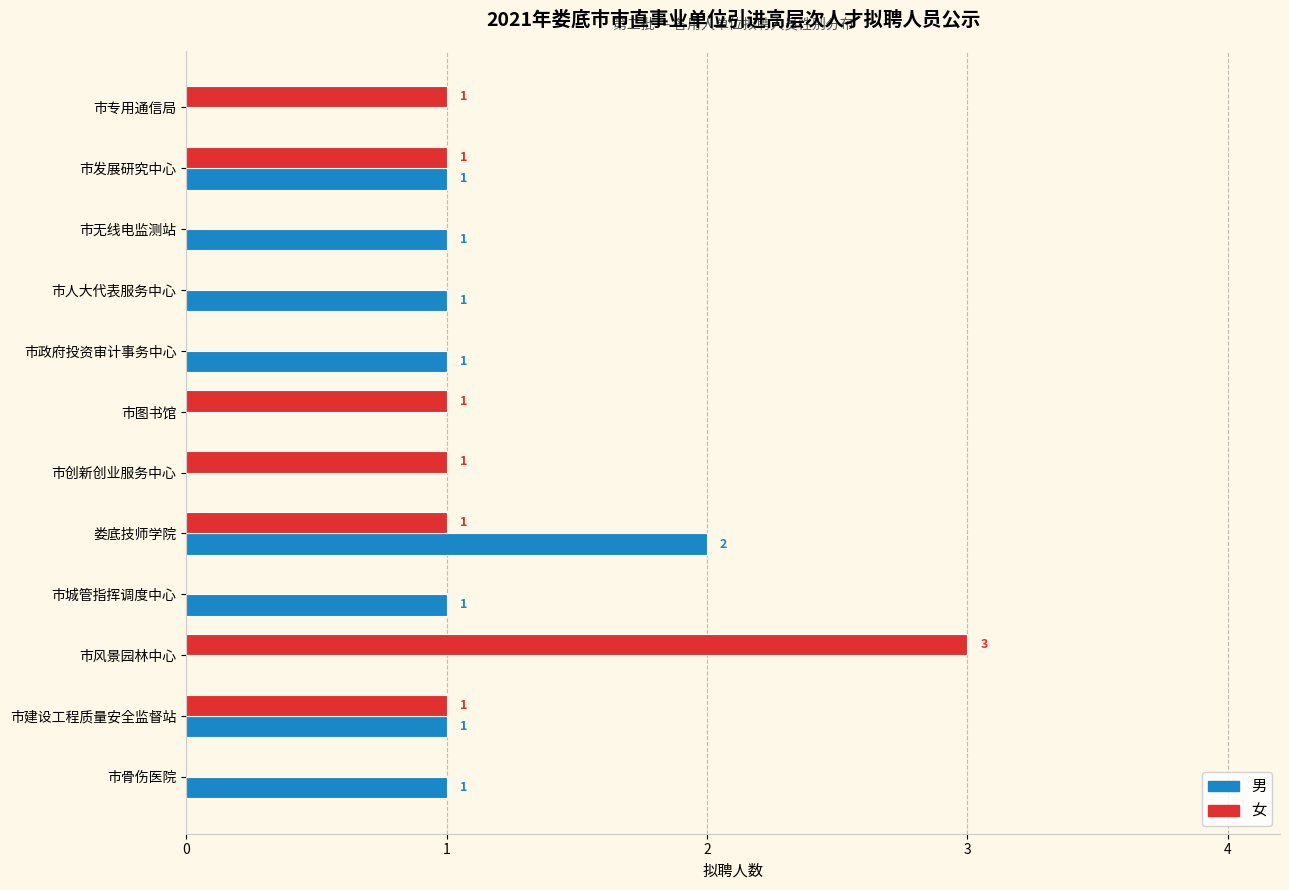

The 男 series shows 2 at 市发展研究中心. True or false?

False